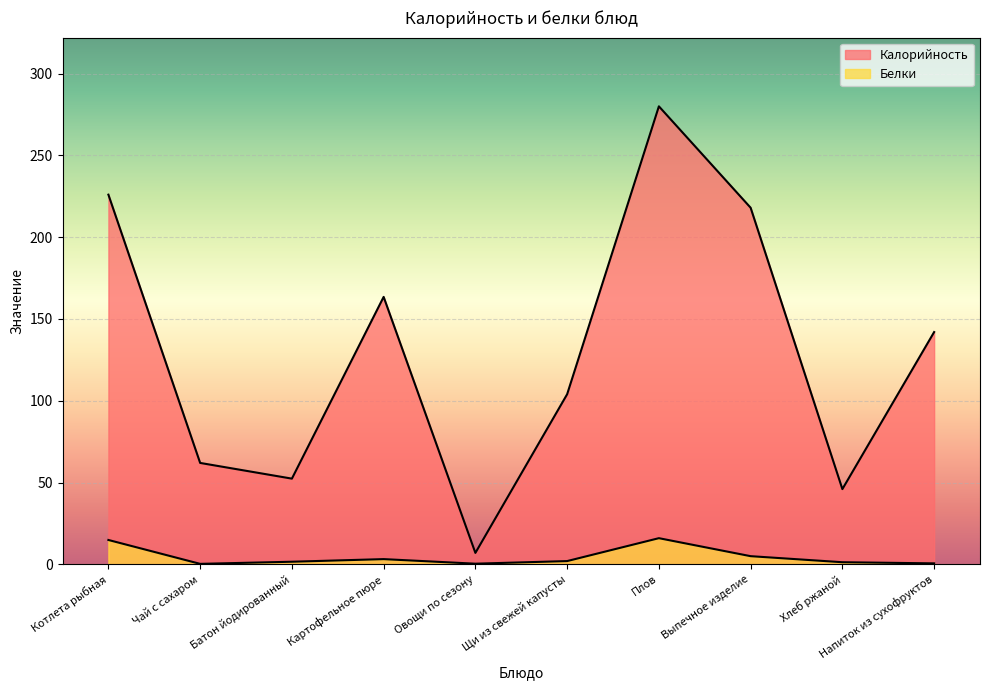

At which category is the sum across all series the highest?

Плов